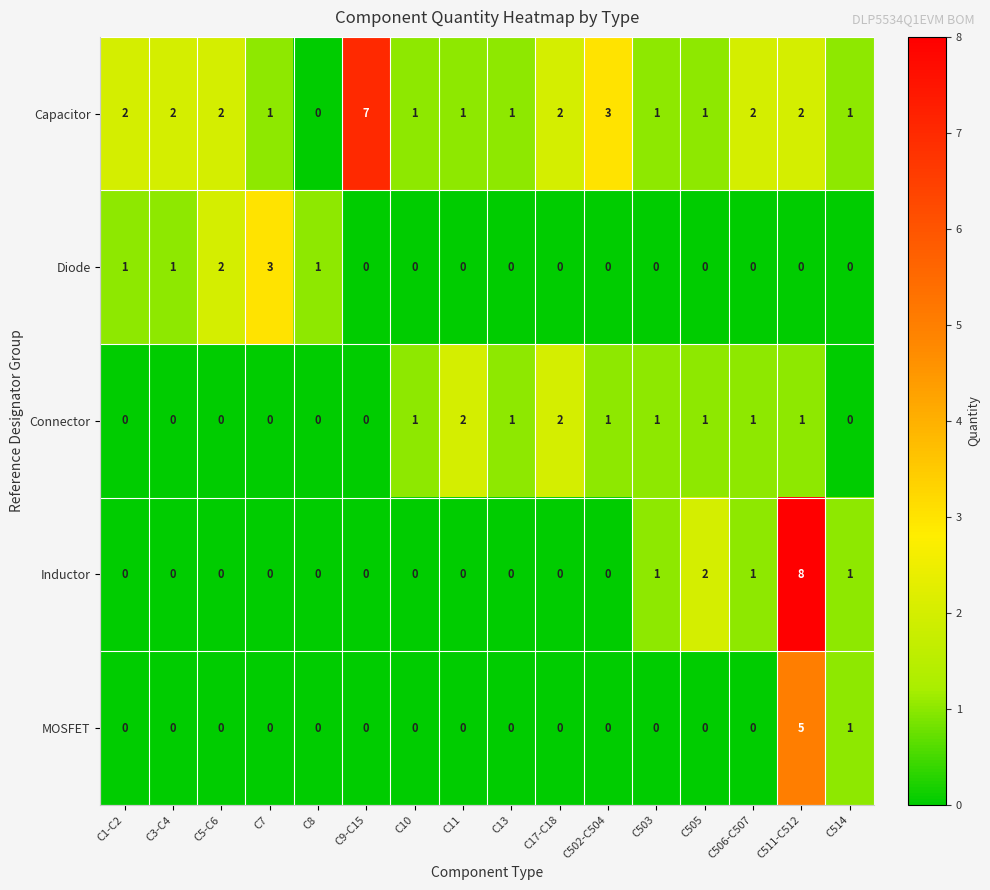

Where is Inductor nearest to the value 4?

C505